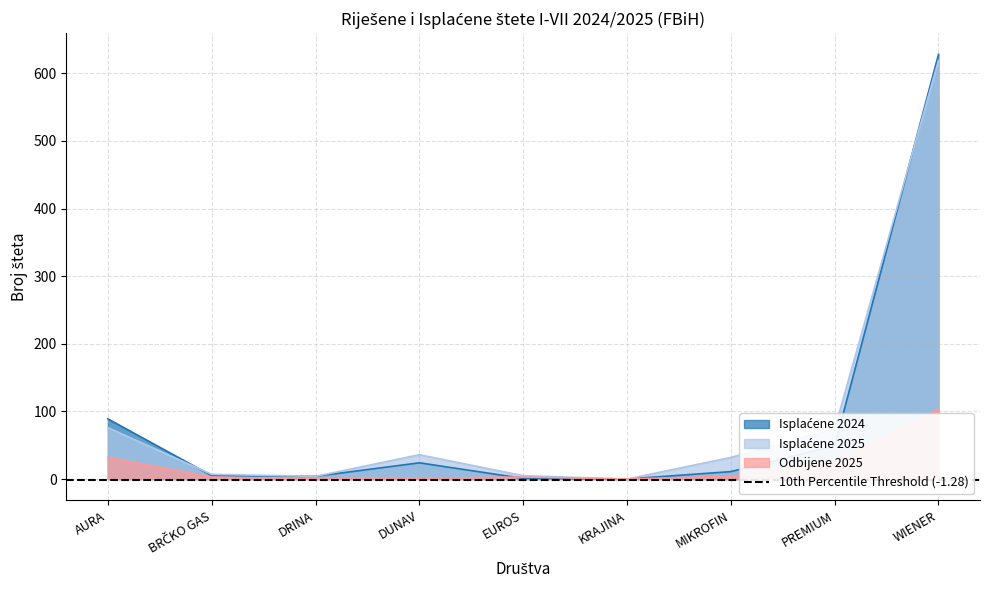

Reading left to right, transcribe all the data shown in this chart.

Isplaćene 2024: AURA=89	BRČKO GAS=5	DRINA=4	DUNAV=24	EUROS=1	KRAJINA=0	MIKROFIN=11	PREMIUM=49	WIENER=628
Isplaćene 2025: AURA=76	BRČKO GAS=7	DRINA=4	DUNAV=36	EUROS=5	KRAJINA=0	MIKROFIN=32	PREMIUM=74	WIENER=619
Odbijene 2025: AURA=32	BRČKO GAS=3	DRINA=0	DUNAV=1	EUROS=3	KRAJINA=0	MIKROFIN=4	PREMIUM=26	WIENER=103